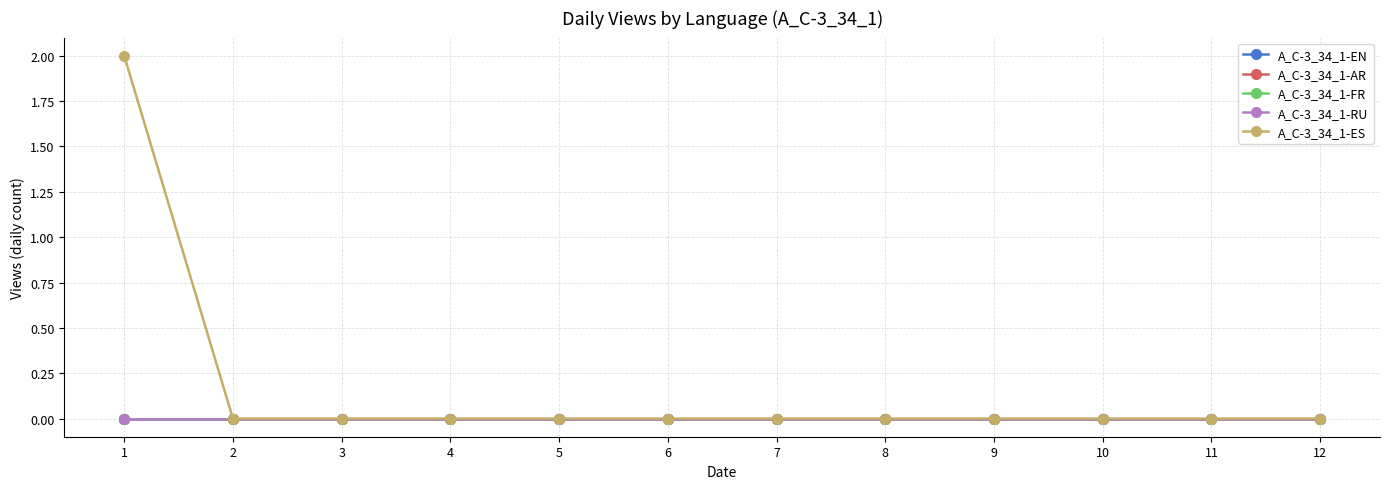

Is this an area chart (filled region under the line)?

No